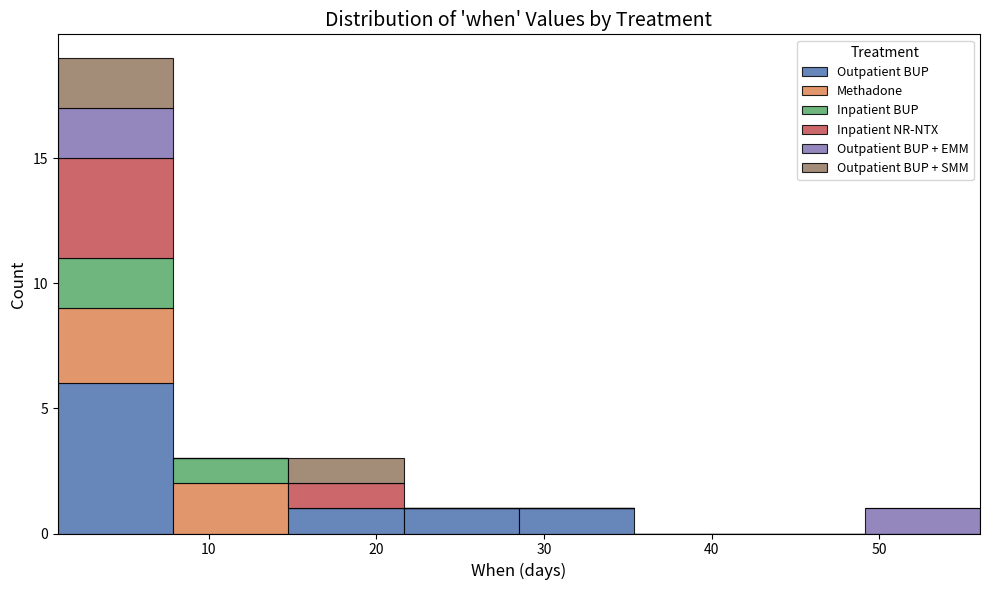

Which range on the x-axis has the tallest stacked bar (by total height)?

1 to 8